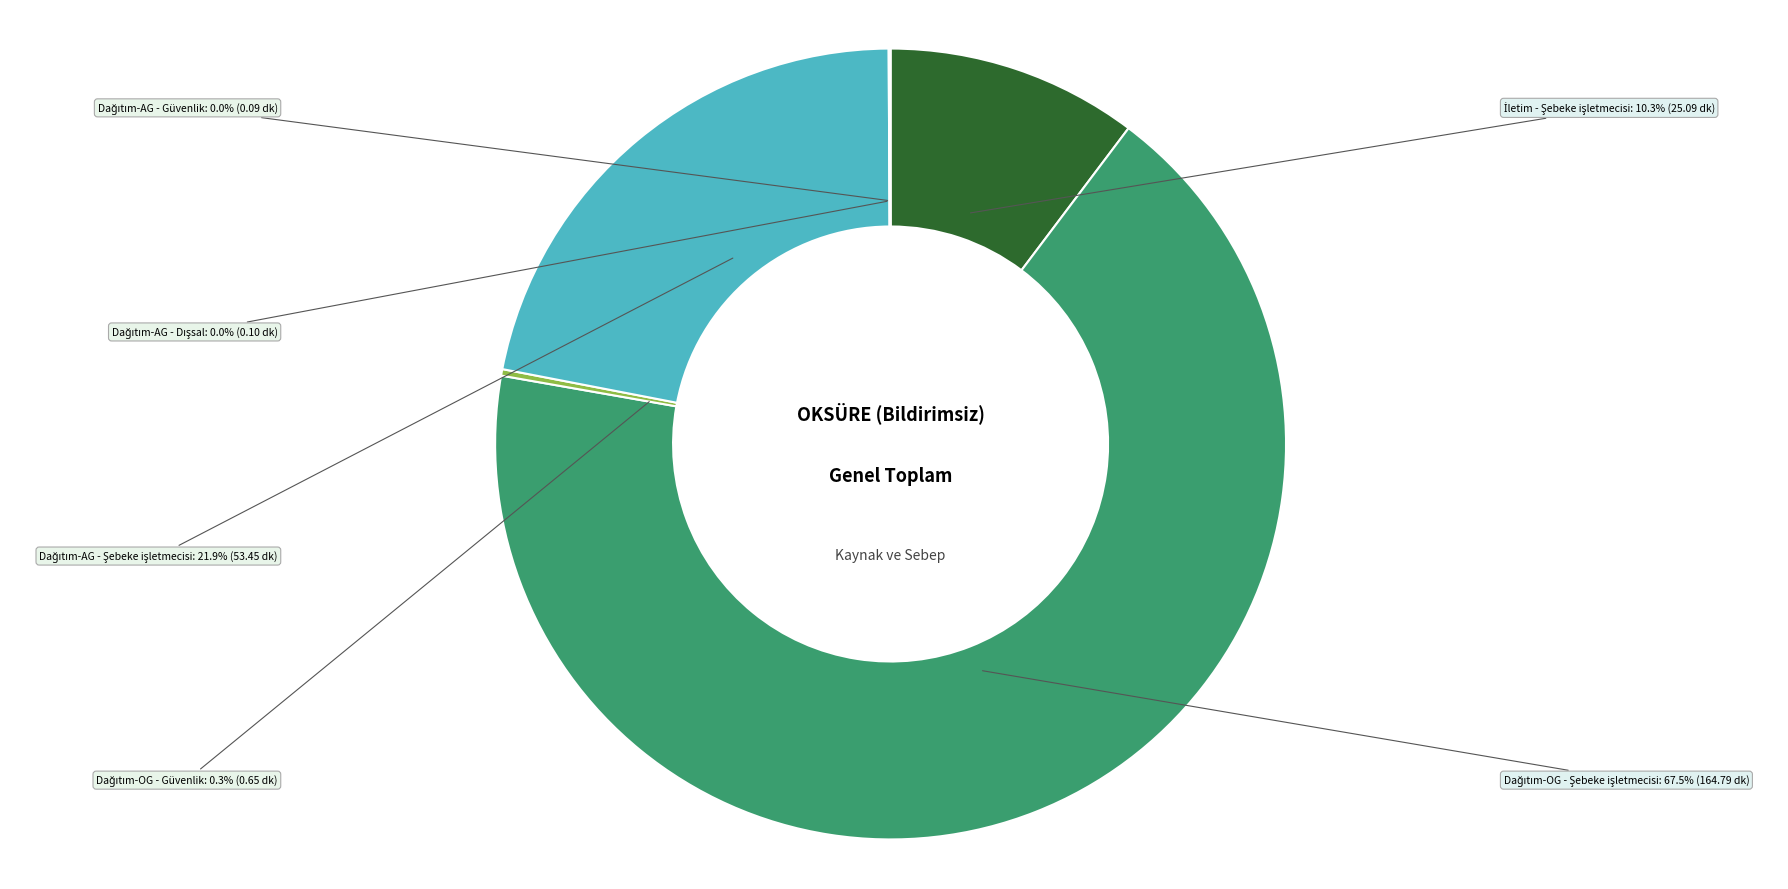

Is there a majority slice in this chart?

Yes